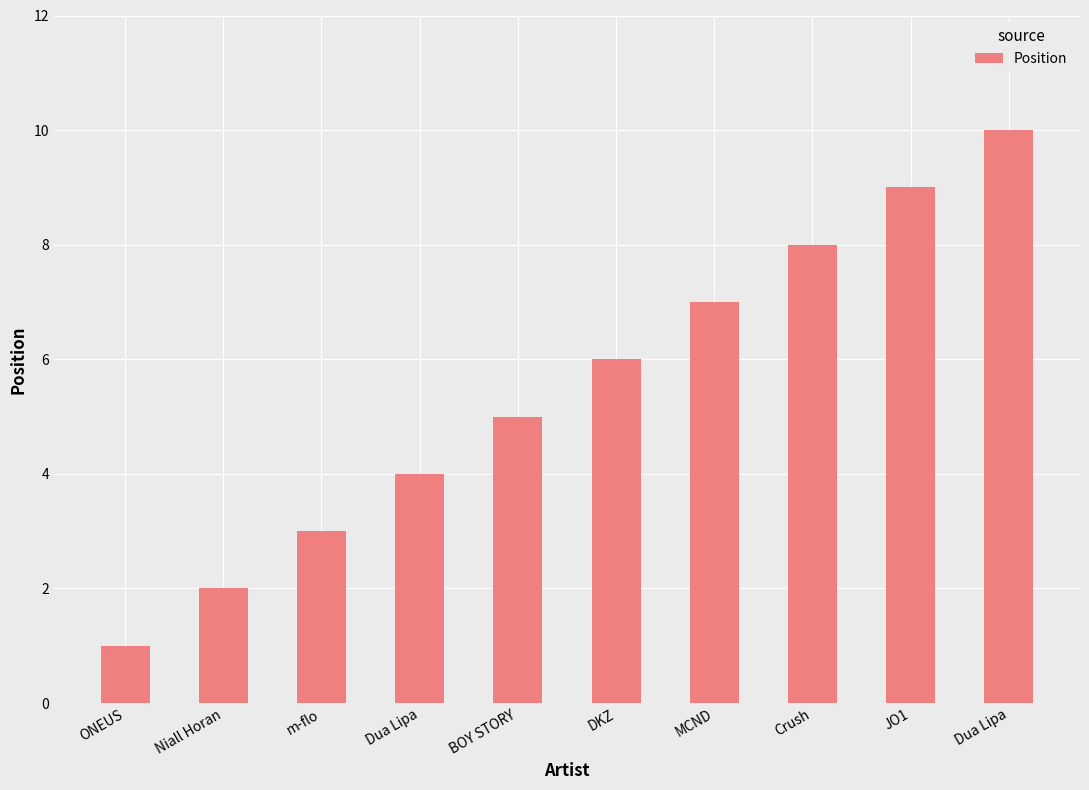

Reading right to left, extract all data points from this chart.

Dua Lipa=10	JO1=9	Crush=8	MCND=7	DKZ=6	BOY STORY=5	Dua Lipa=4	m-flo=3	Niall Horan=2	ONEUS=1